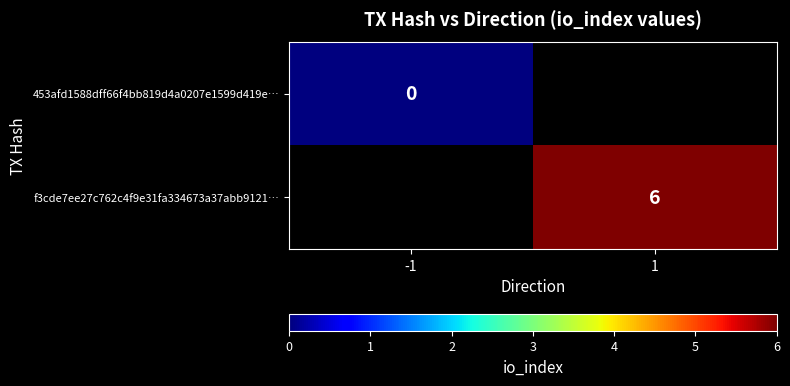

Between -1 and 1, which is larger?

1